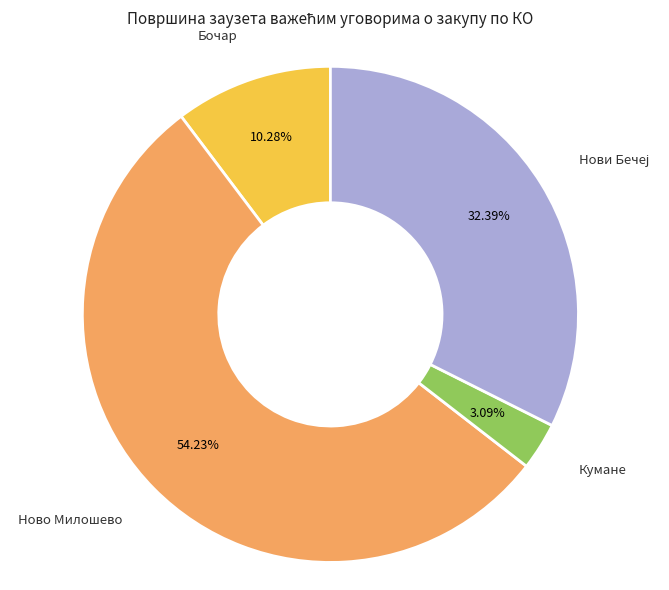

Which slice is the largest?

Ново Милошево